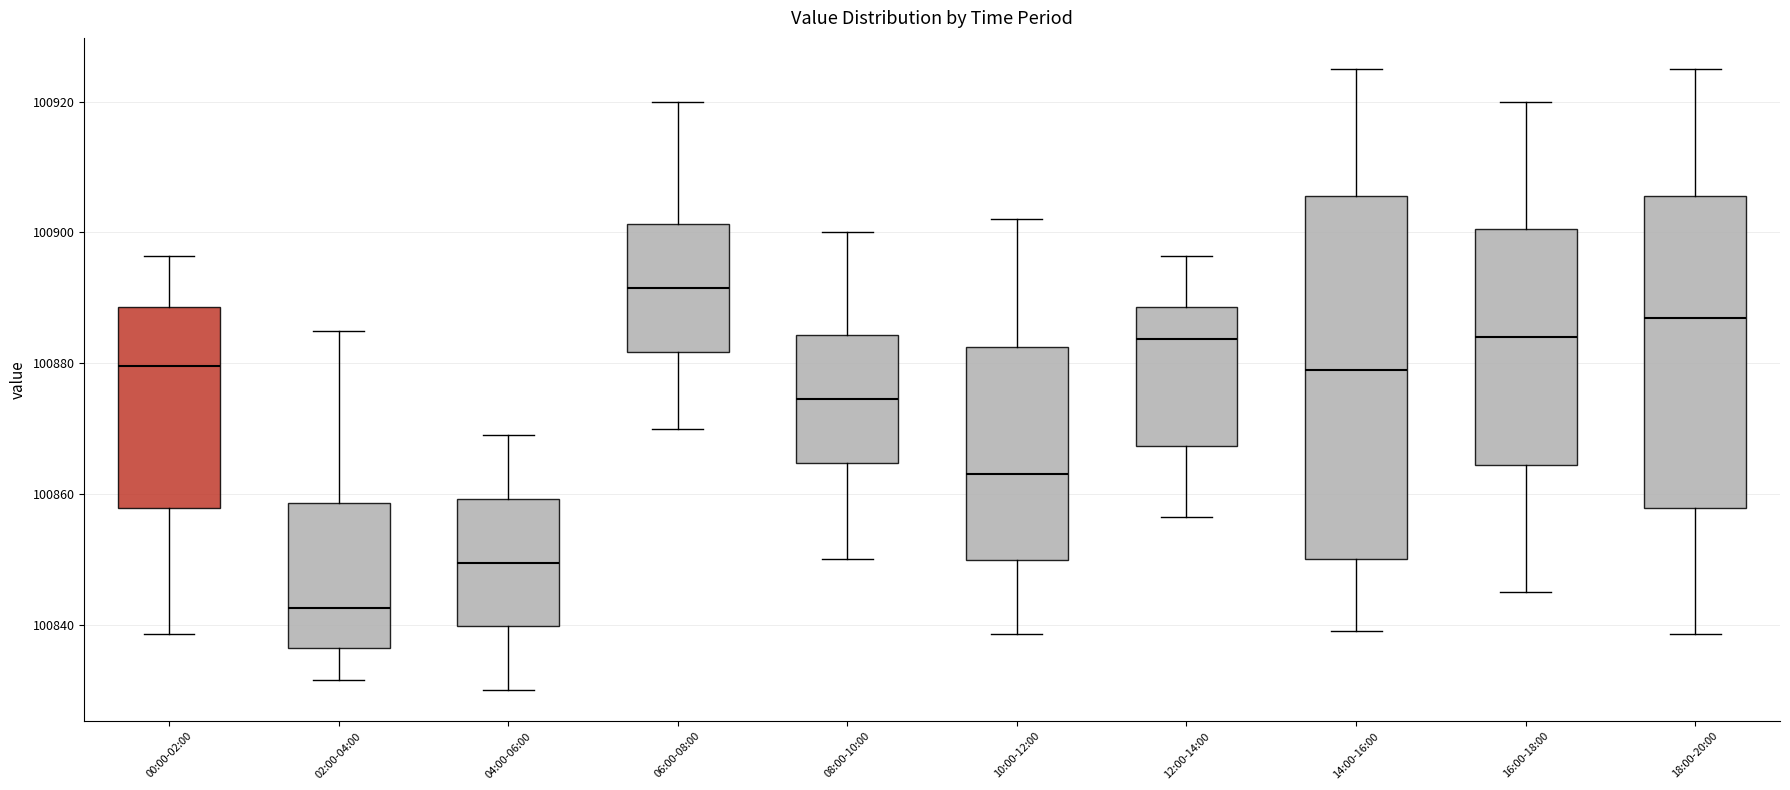

Comparing the boxes themselves (not the whiskers), which one is the tallest?

14:00-16:00